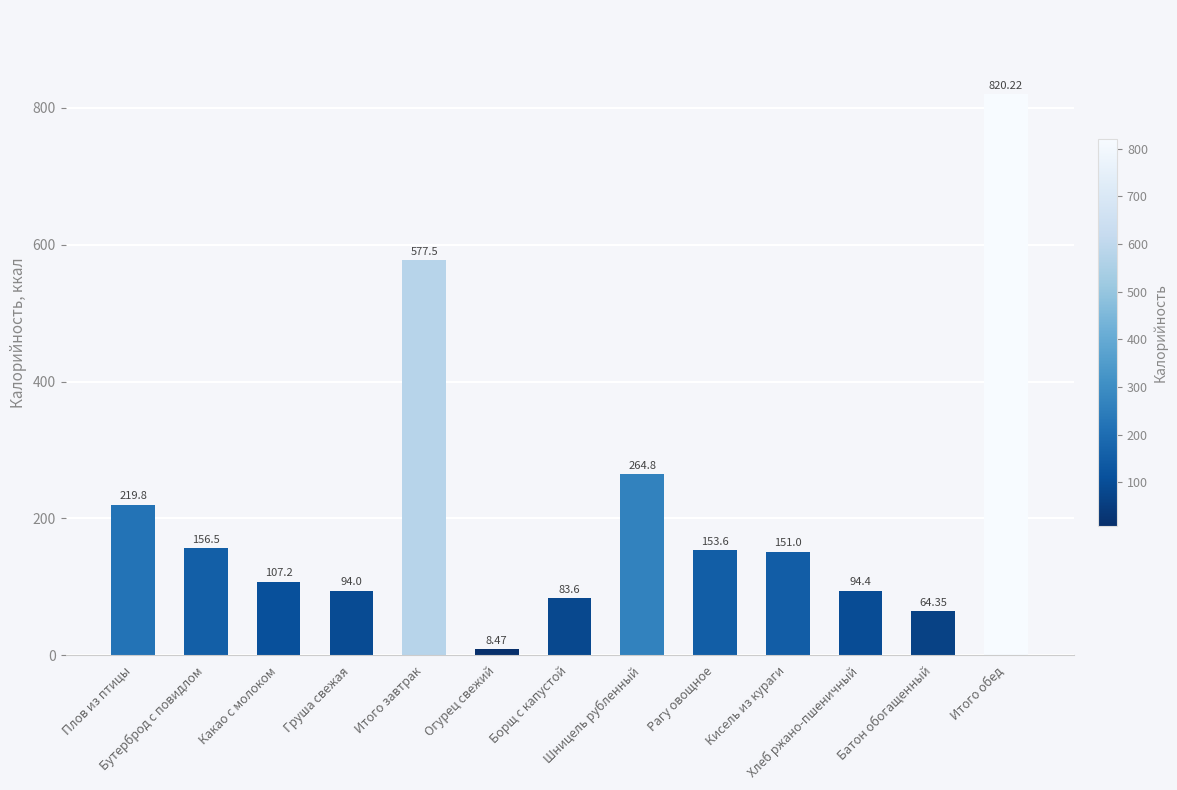

At which category does the chart reach its peak across all series?

Итого обед